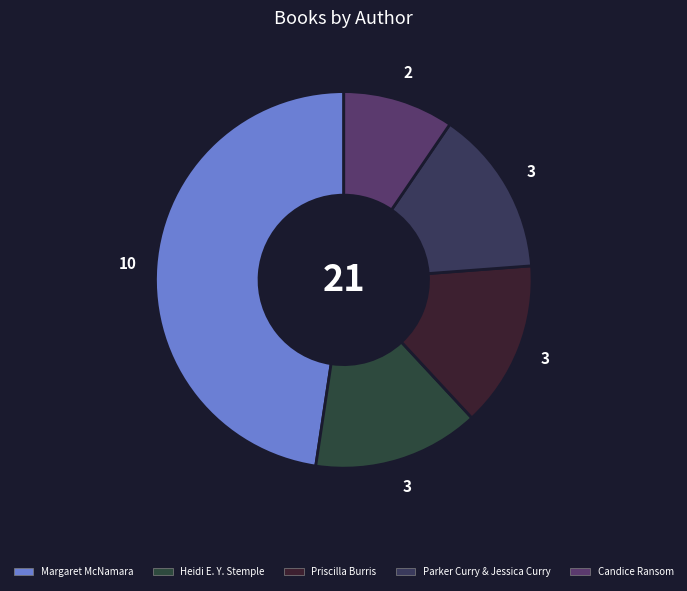

Count the number of slices in the pie.

5